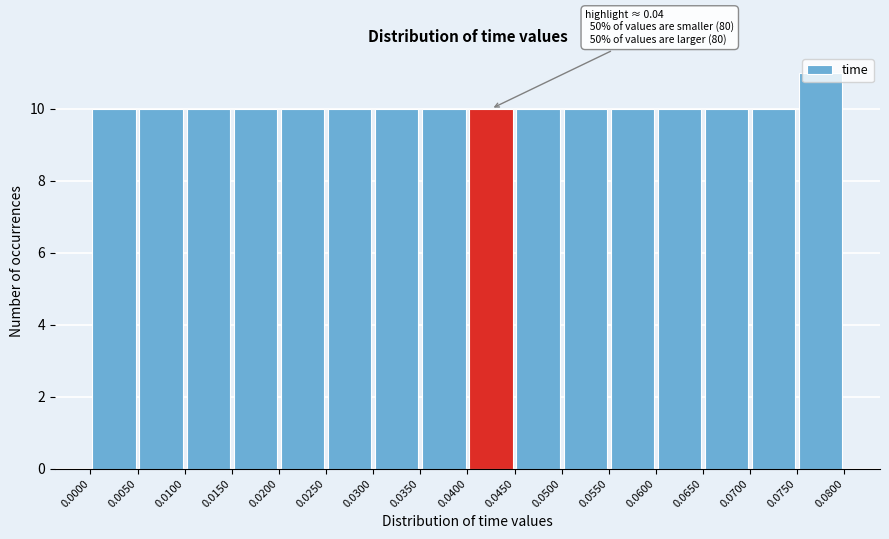

Over which range of the x-axis is the bar tallest?

0.0750 to 0.0800